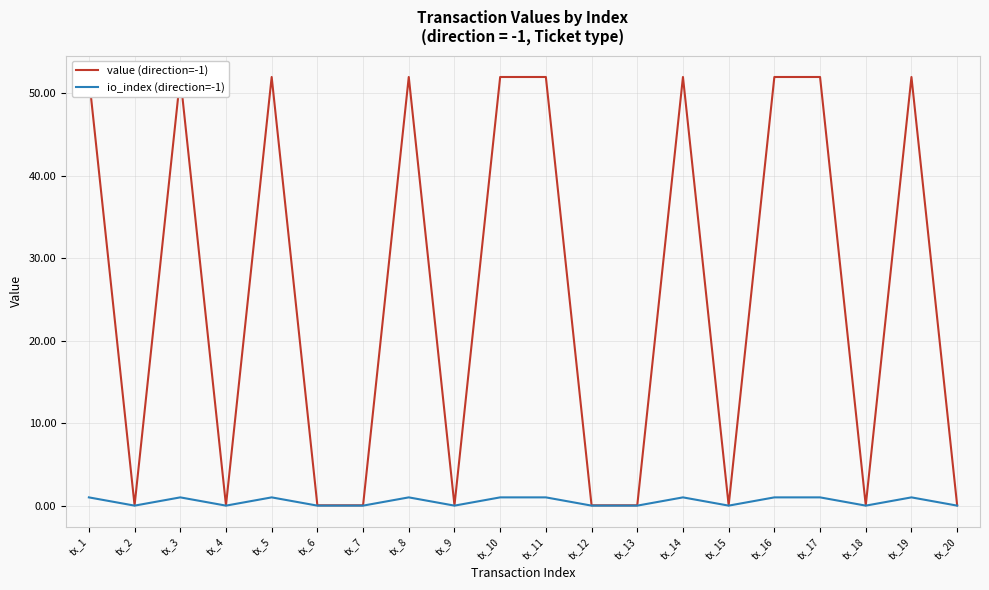

Which label corresponds to the smallest value in the chart?

tx_2